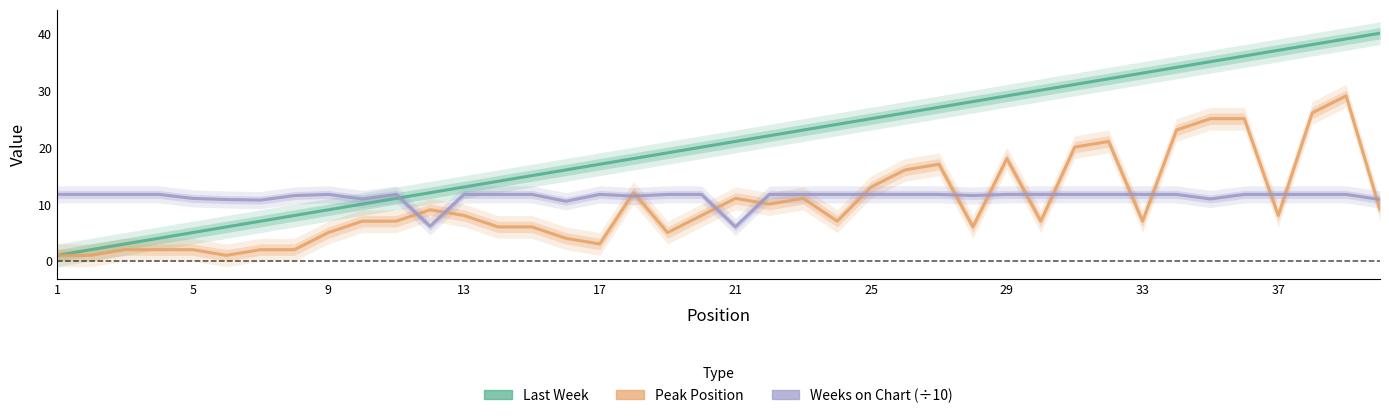

How many interior local peaks does the Peak Position series have?

8